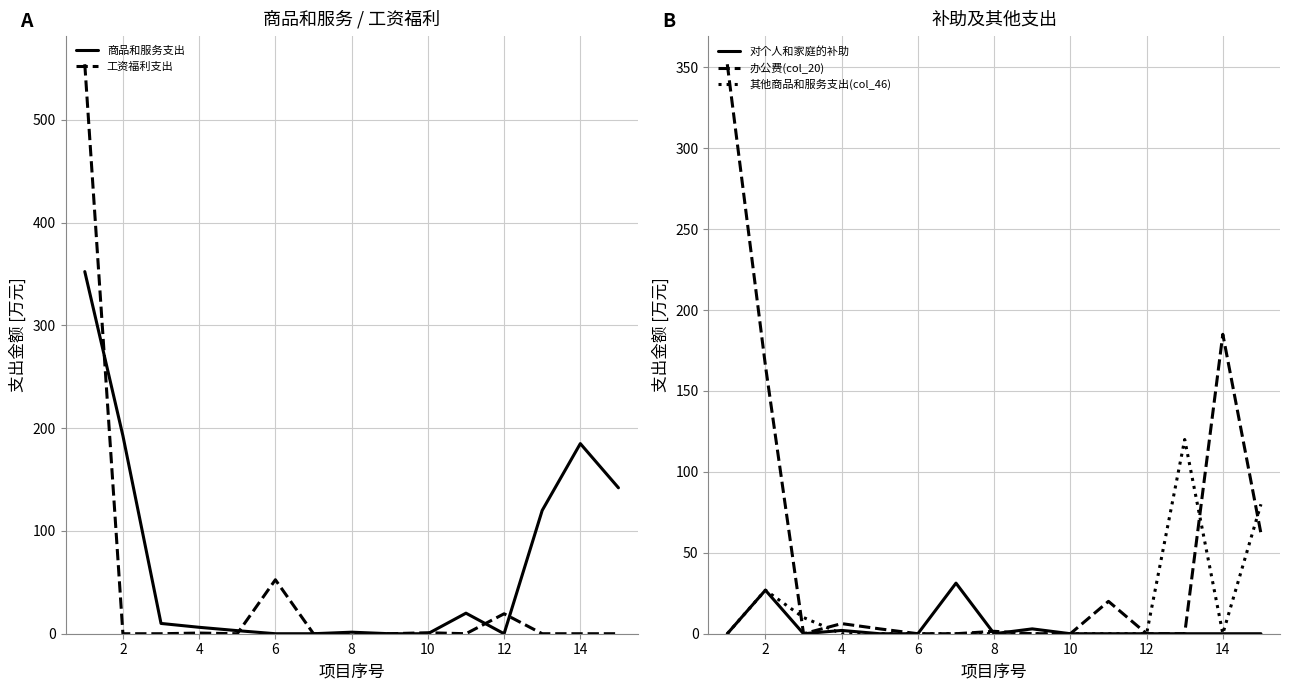

True or false: 商品和服务支出 and 其他商品和服务支出(col_46) cross at least once.

False